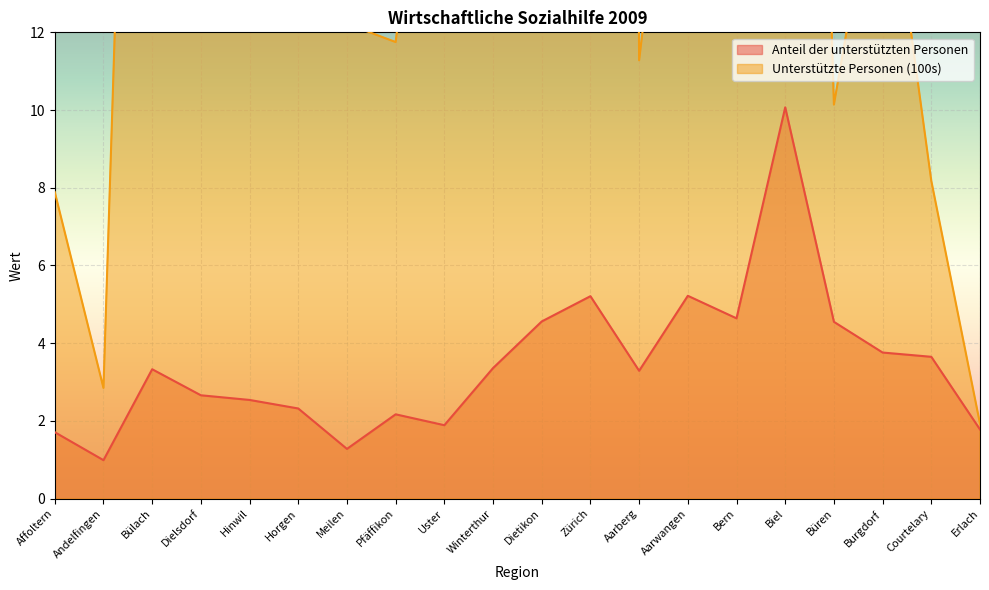

What is the sum of the Anteil der unterstützten Personen values at Affoltern and Biel?

11.8